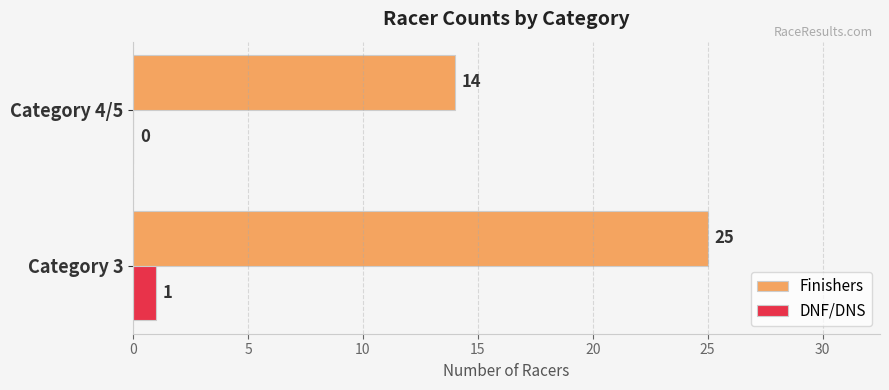

Count the Finishers values in the range 14 to 25.

2